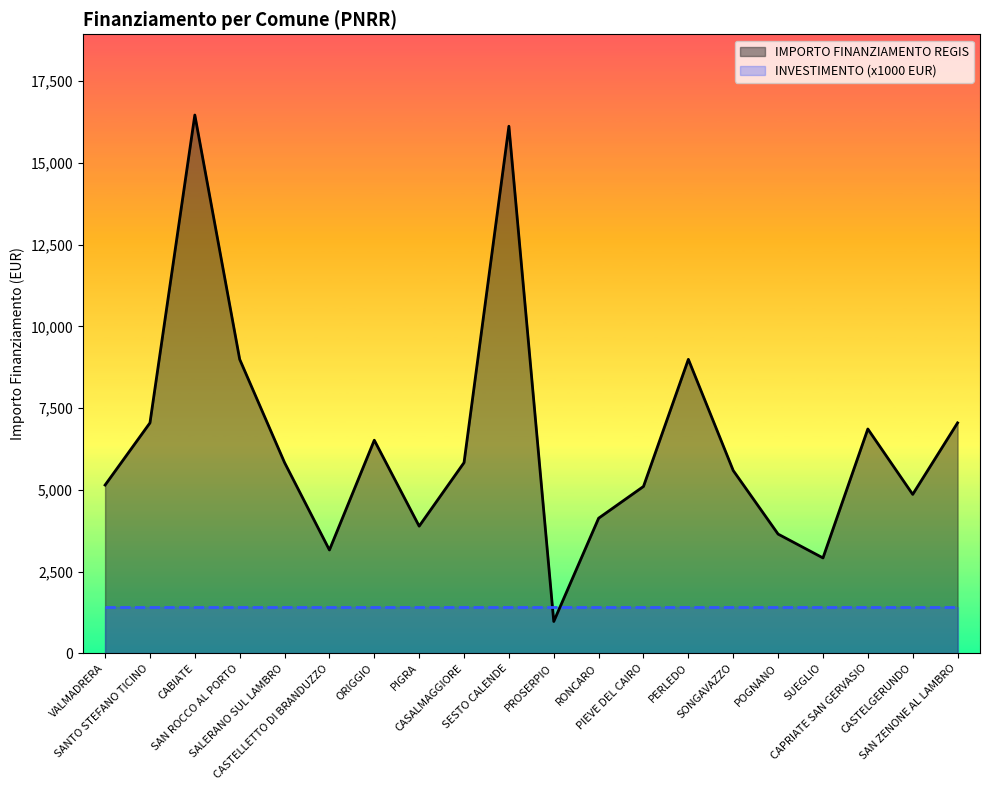

True or false: INVESTIMENTO (x1000 EUR) has a value of 416 at POGNANO.

False